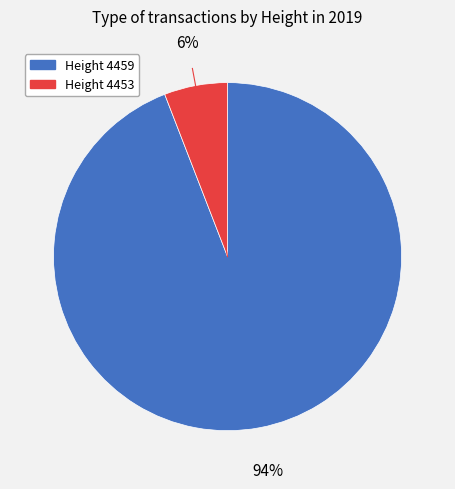

How many slices are in this pie chart?

2